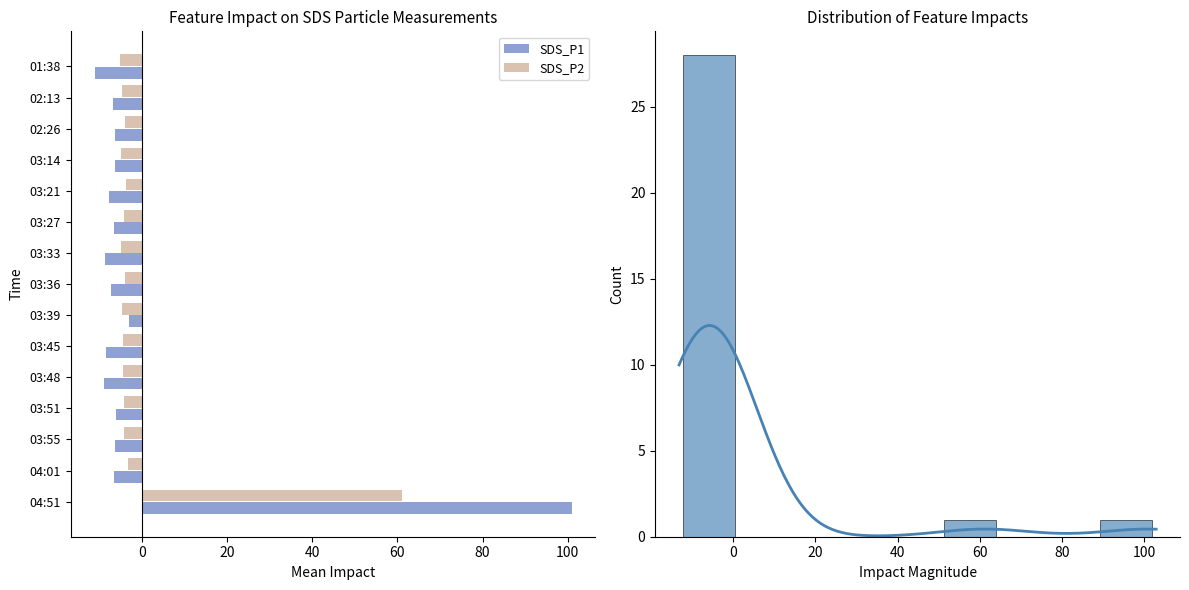

True or false: SDS_P2 has a value of -4.3 at 03:55.

True